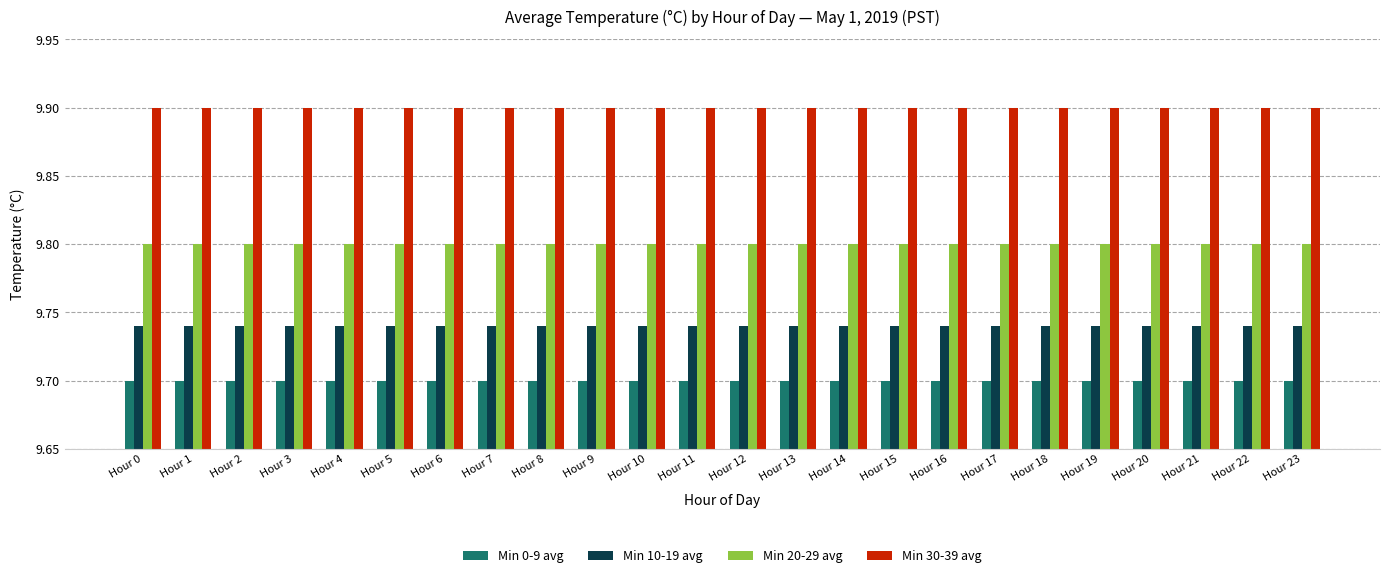

At Hour 15, list the series in order from largest to smallest.

Min 30-39 avg, Min 20-29 avg, Min 10-19 avg, Min 0-9 avg